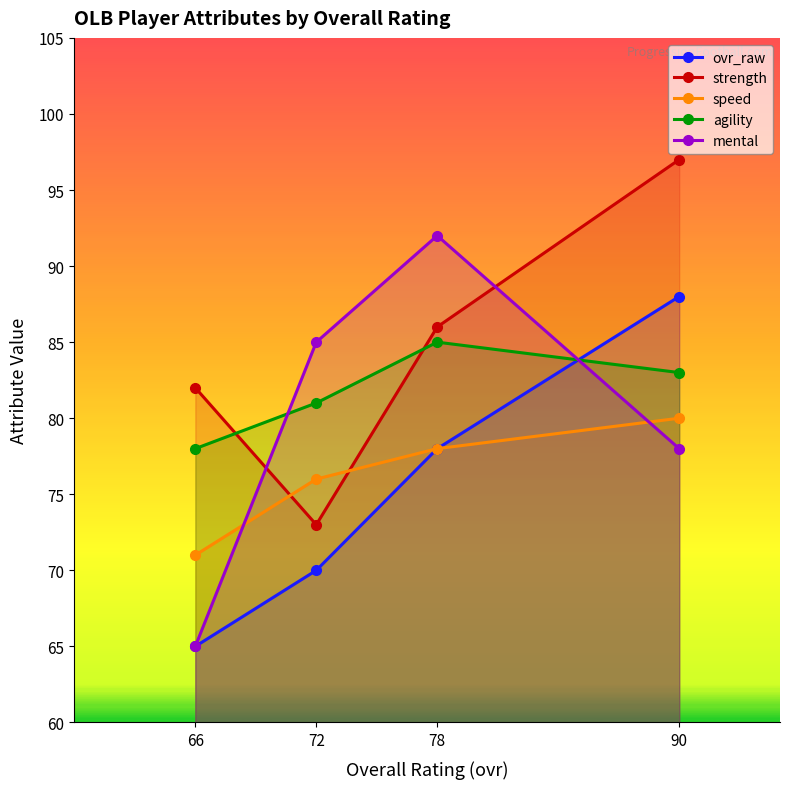

True or false: speed and agility cross at least once.

False